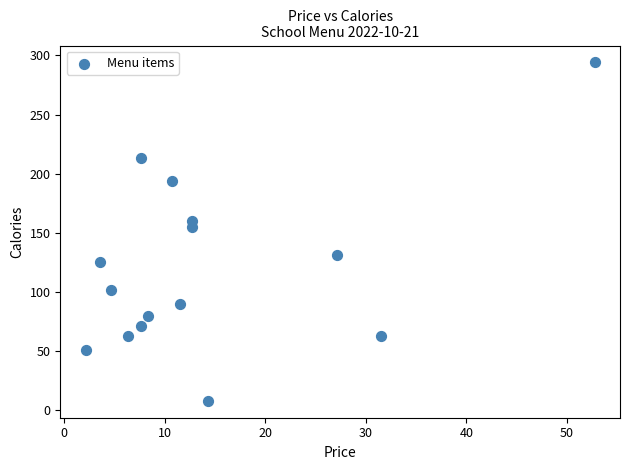

What Y value in the scatter plot is closest to 151?

155.1